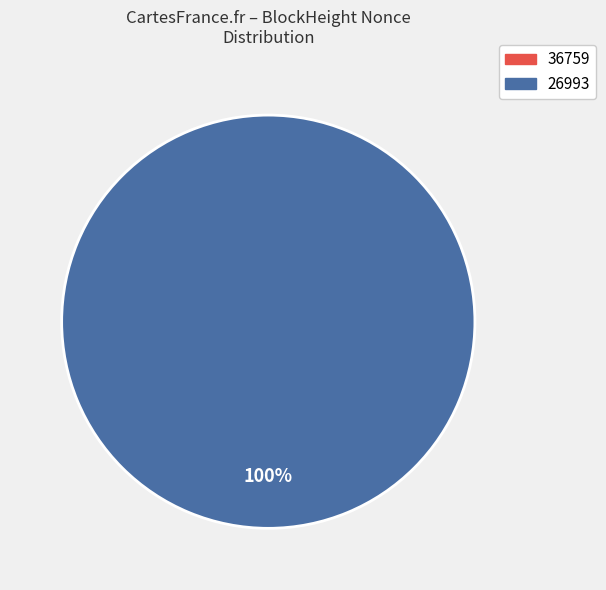

The 36759 slice represents 9% of the pie. True or false?

False